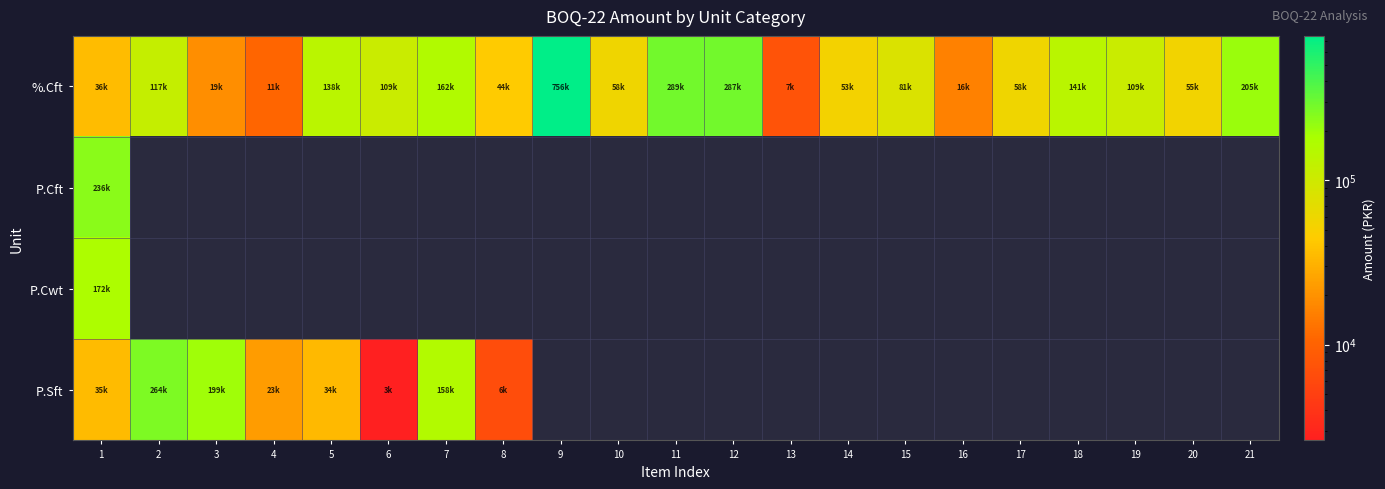

Which series has the largest range (max minus min)?

%.Cft